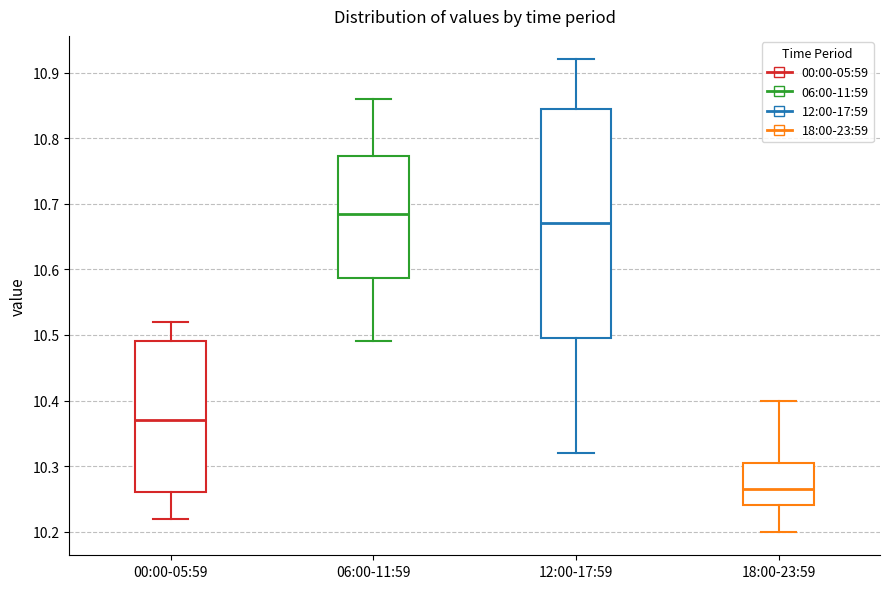

Reading left to right, read every box against the y-axis: the position of its median line, the range the box covers, and the ends of its whiskers. The values are not printed on the chart, so give them approximately, as read against the axis.

00:00-05:59: median 10.37, box 10.26 to 10.49, whiskers 10.22 to 10.52
06:00-11:59: median 10.69, box 10.59 to 10.77, whiskers 10.49 to 10.86
12:00-17:59: median 10.67, box 10.50 to 10.85, whiskers 10.32 to 10.92
18:00-23:59: median 10.27, box 10.24 to 10.31, whiskers 10.20 to 10.40